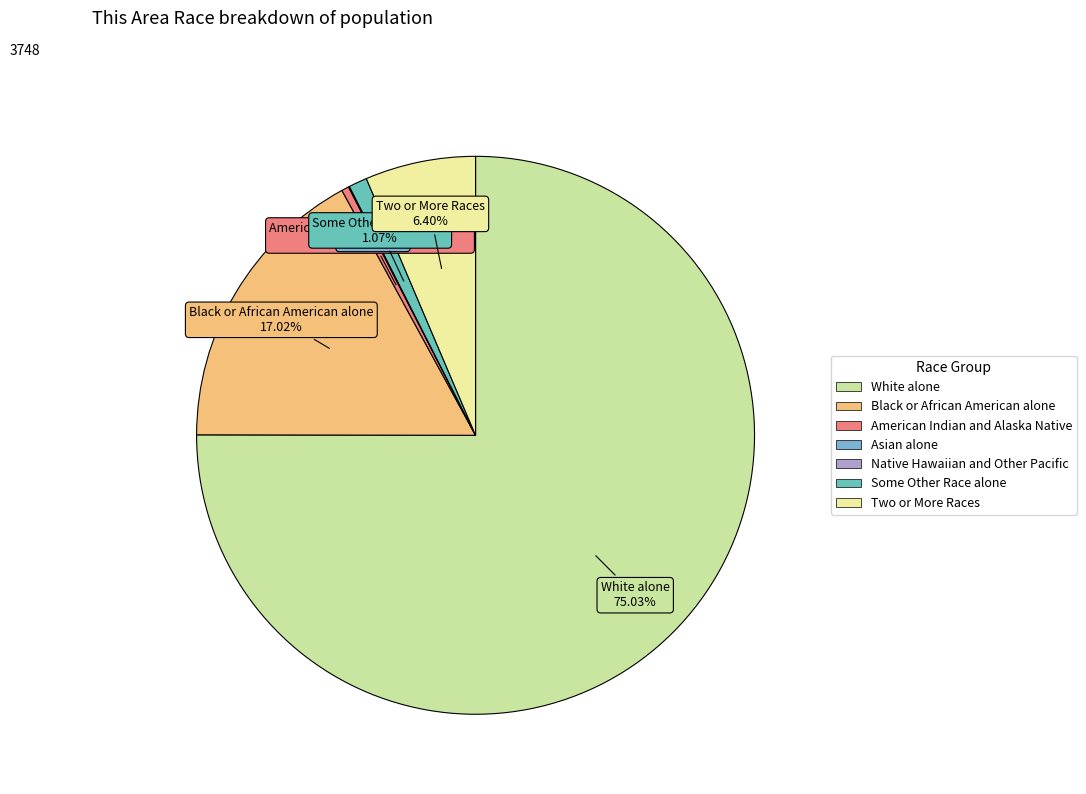

To the nearest percent, what is the combined percentage of Black or African American alone and White alone?

92%